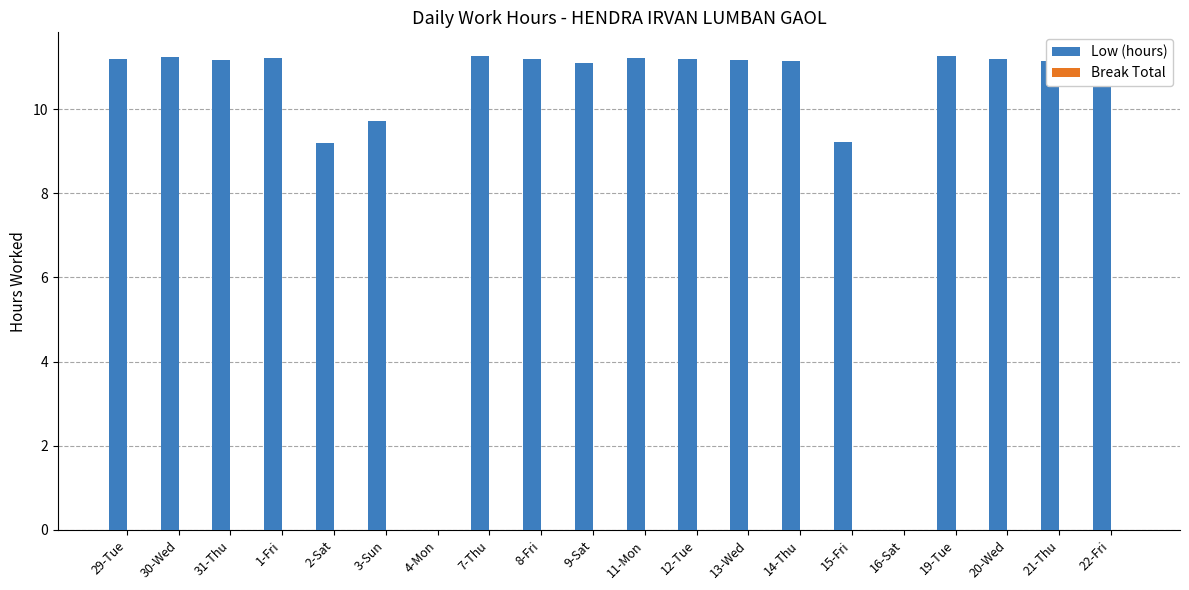

Count the number of data series in this chart.

1